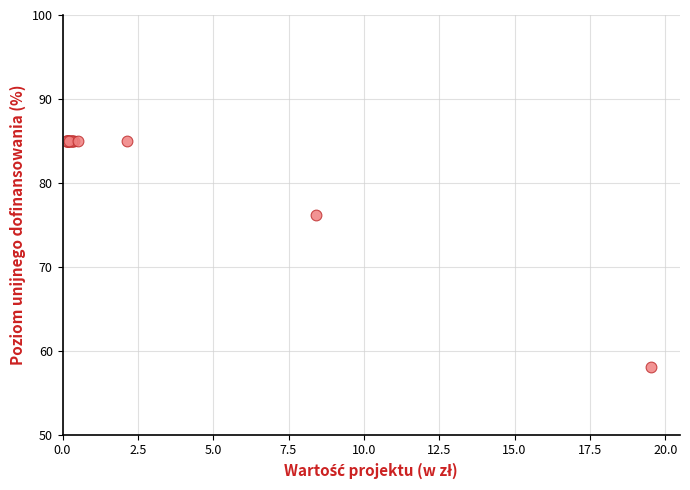

What Y value in the scatter plot is closest to 71?

76.2